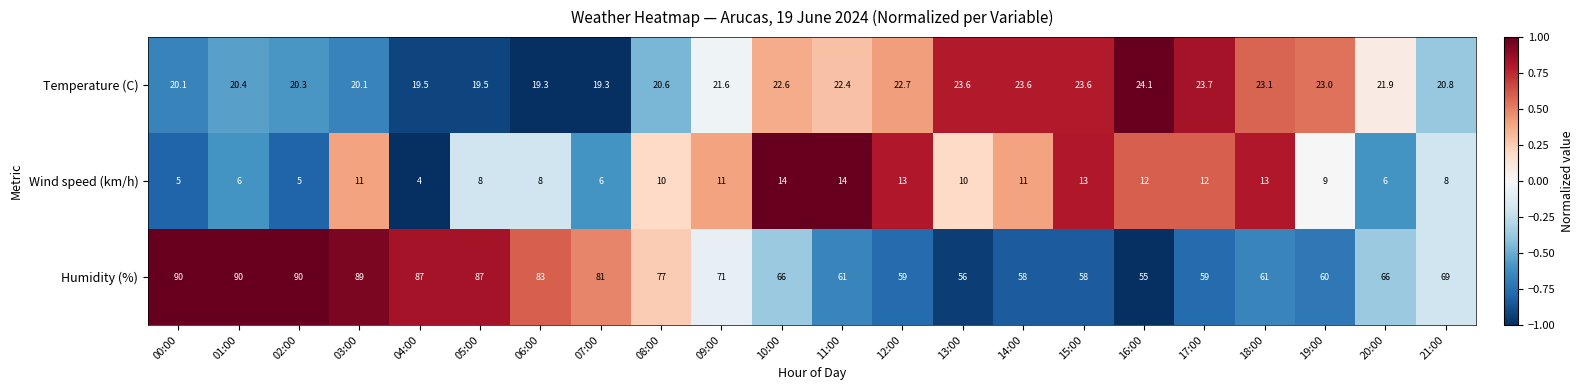

Count the number of categories in the chart.

22